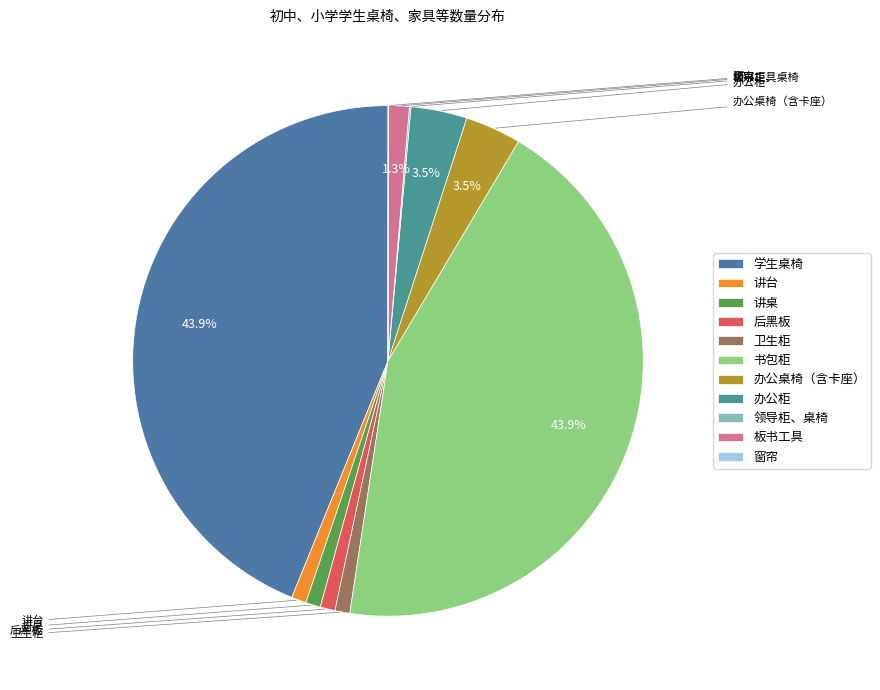

Which slice is the smallest?

窗帘